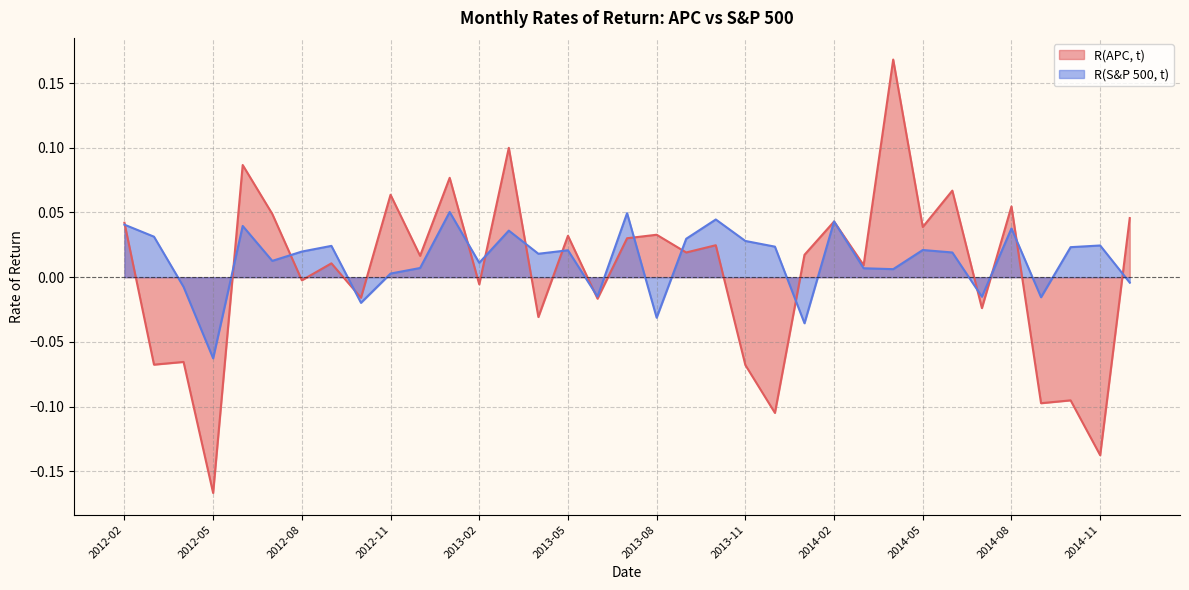

Which series ends up on top after the final intersection of R(S&P 500, t) and R(APC, t)?

R(APC, t)